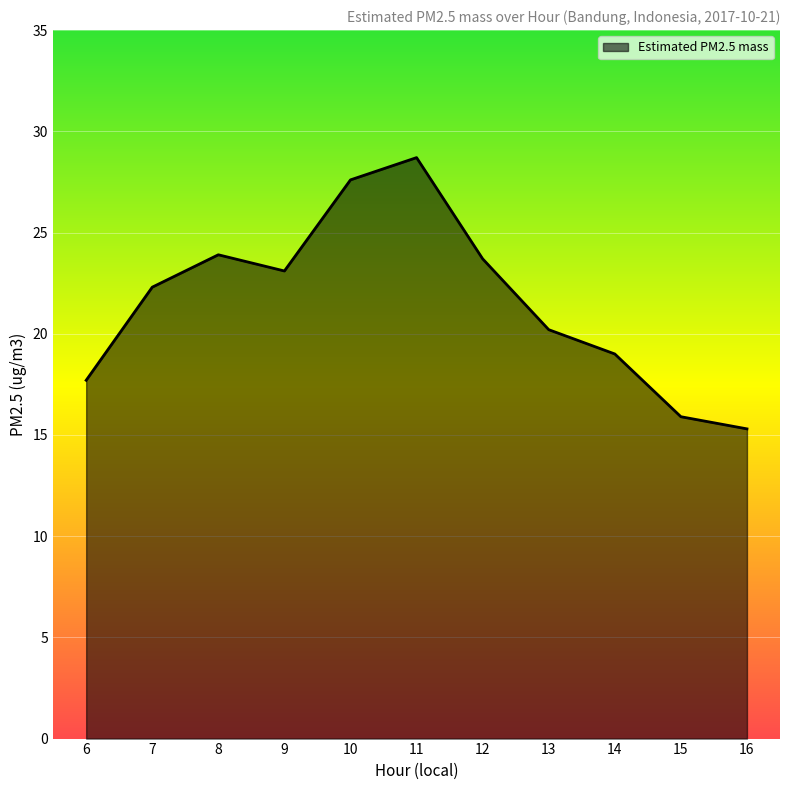

True or false: the data shows 23.7 at 12.

True